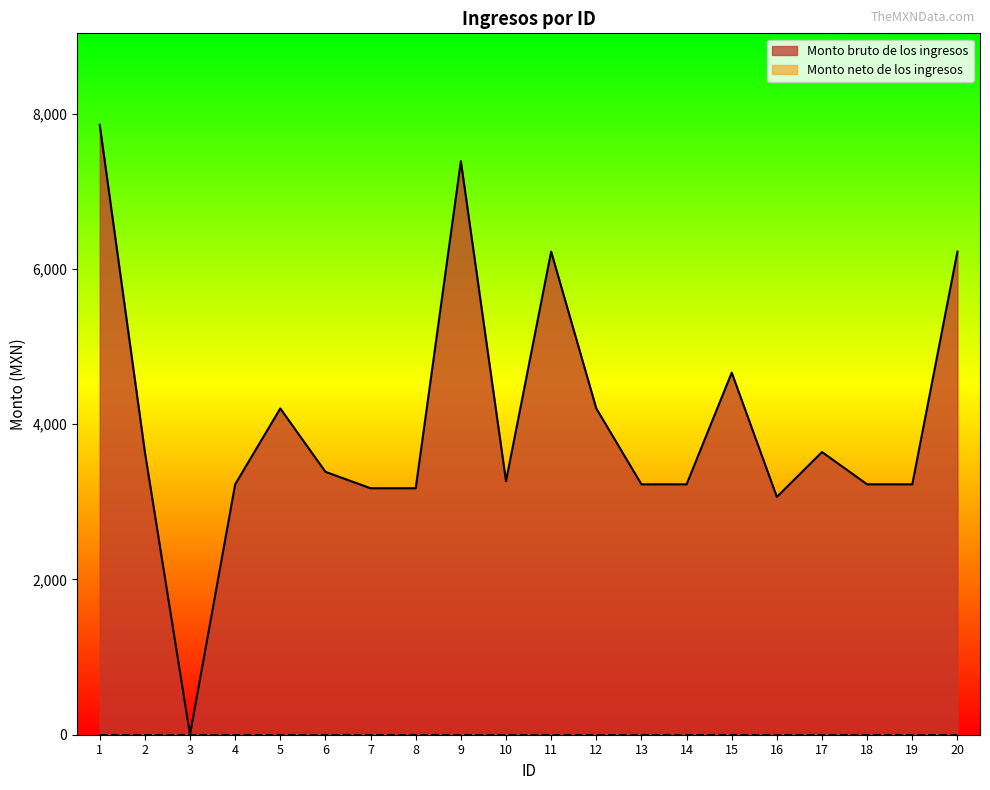

Reading left to right, transcribe all the data shown in this chart.

7855.5	3641.0	0.0	3225.0	4202.5	3385.9	3174.5	3174.5	7387.0	3266.9	6222.5	4202.5	3225.0	3225.0	4663.5	3063.0	3641.0	3225.0	3225.0	6222.5